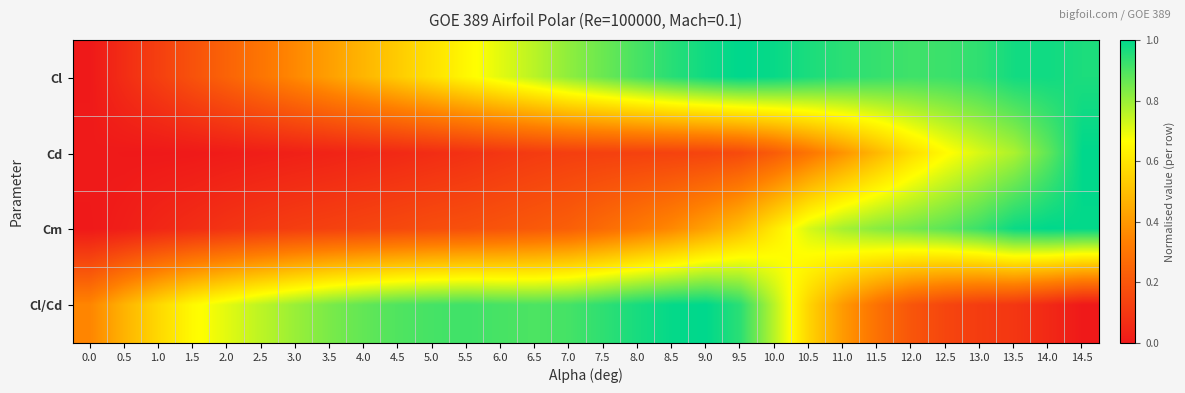

Reading left to right, transcribe all the data shown in this chart.

Cl: 0.0=0.0	0.5=0.1	1.0=0.1	1.5=0.2	2.0=0.2	2.5=0.3	3.0=0.4	3.5=0.4	4.0=0.5	4.5=0.5	5.0=0.6	5.5=0.6	6.0=0.7	6.5=0.8	7.0=0.8	7.5=0.9	8.0=0.9	8.5=0.9	9.0=1.0	9.5=1.0	10.0=1.0	10.5=1.0	11.0=0.9	11.5=0.9	12.0=0.9	12.5=0.9	13.0=0.9	13.5=1.0	14.0=1.0	14.5=1.0
Cd: 0.0=0.0	0.5=0.0	1.0=0.0	1.5=0.0	2.0=0.0	2.5=0.0	3.0=0.0	3.5=0.0	4.0=0.0	4.5=0.1	5.0=0.1	5.5=0.1	6.0=0.1	6.5=0.1	7.0=0.1	7.5=0.1	8.0=0.1	8.5=0.1	9.0=0.1	9.5=0.2	10.0=0.2	10.5=0.3	11.0=0.4	11.5=0.5	12.0=0.6	12.5=0.7	13.0=0.7	13.5=0.8	14.0=0.9	14.5=1.0
Cm: 0.0=0.0	0.5=0.0	1.0=0.0	1.5=0.1	2.0=0.1	2.5=0.1	3.0=0.1	3.5=0.1	4.0=0.1	4.5=0.2	5.0=0.2	5.5=0.2	6.0=0.2	6.5=0.2	7.0=0.2	7.5=0.3	8.0=0.3	8.5=0.4	9.0=0.4	9.5=0.5	10.0=0.6	10.5=0.7	11.0=0.8	11.5=0.8	12.0=0.8	12.5=0.9	13.0=0.9	13.5=1.0	14.0=1.0	14.5=1.0
Cl/Cd: 0.0=0.3	0.5=0.5	1.0=0.6	1.5=0.7	2.0=0.7	2.5=0.8	3.0=0.8	3.5=0.8	4.0=0.9	4.5=0.9	5.0=0.9	5.5=0.9	6.0=0.9	6.5=0.9	7.0=0.9	7.5=0.9	8.0=1.0	8.5=1.0	9.0=1.0	9.5=0.9	10.0=0.8	10.5=0.6	11.0=0.4	11.5=0.3	12.0=0.2	12.5=0.1	13.0=0.1	13.5=0.1	14.0=0.1	14.5=0.0